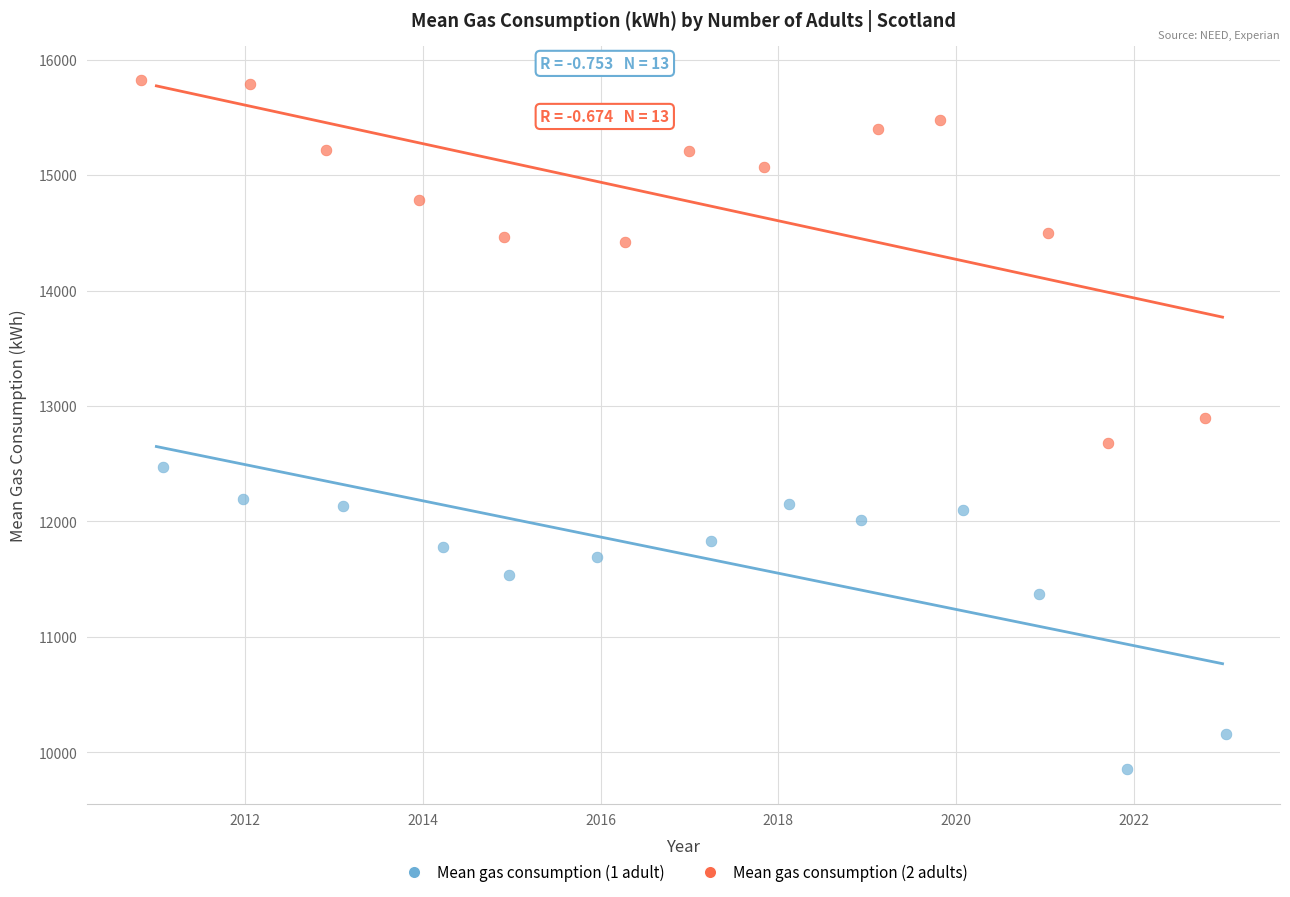

Which series reaches the minimum Y coordinate?

Mean gas consumption (1 adult)